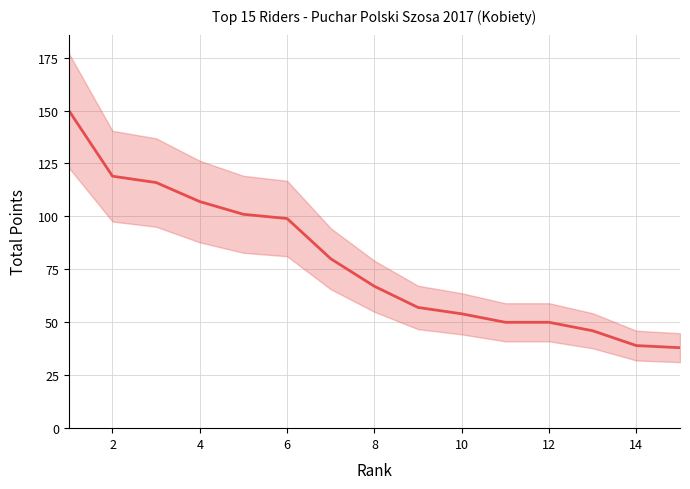

What is the smallest value displayed?

38